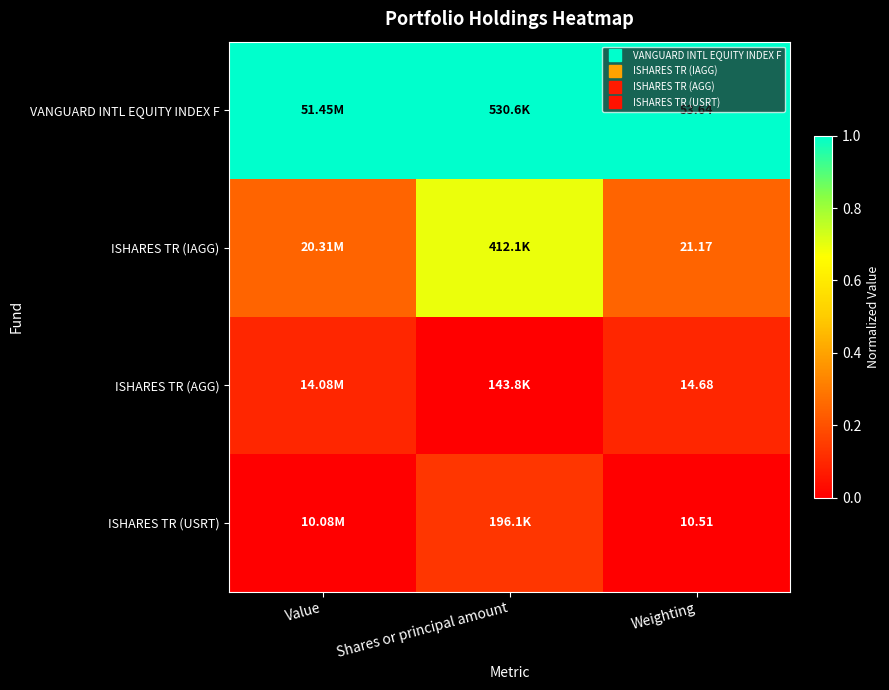

Is it true that ISHARES TR (AGG) equals 0.0 at Shares or principal amount?

True